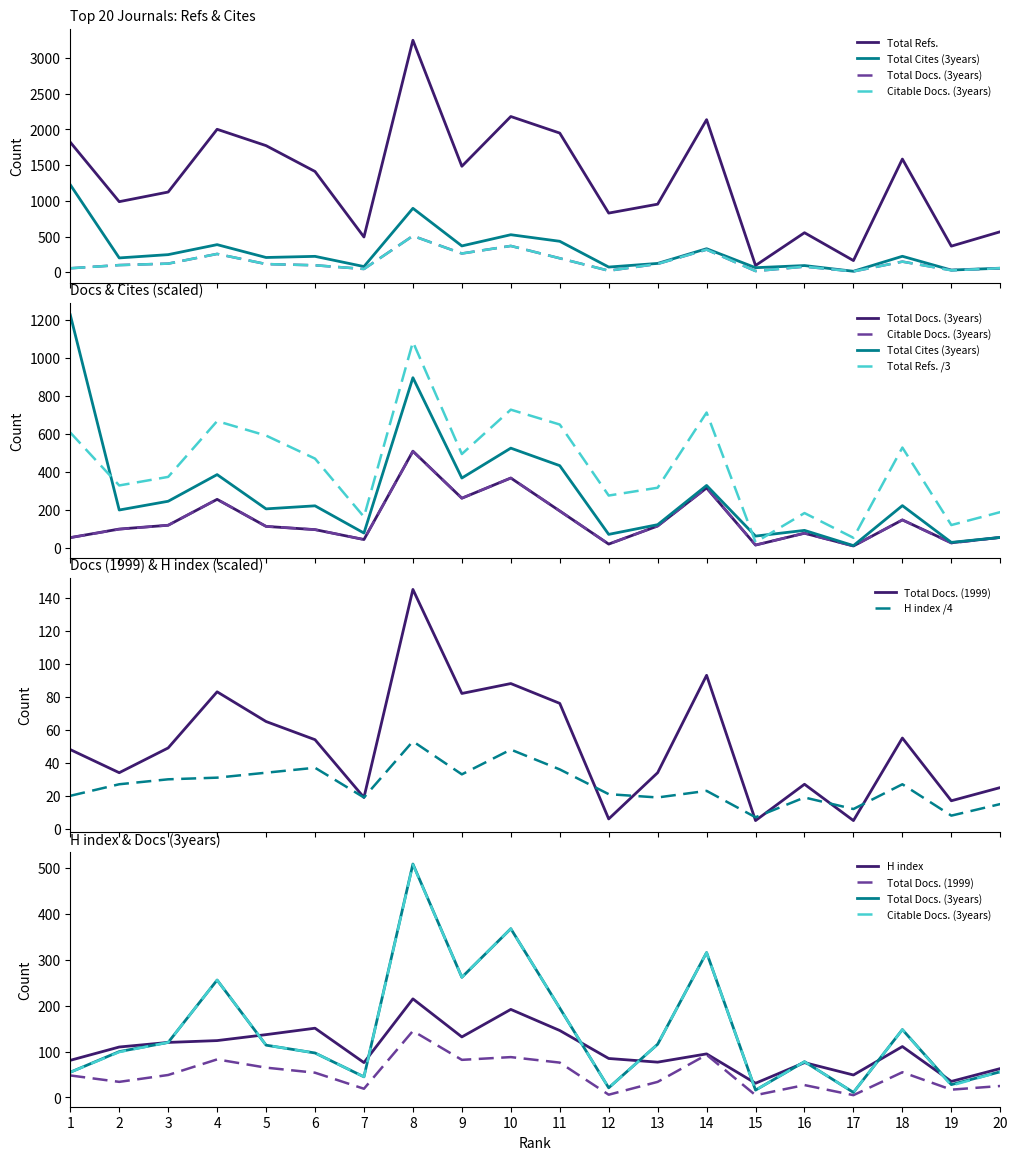

Is it true that Total Docs. (3years) equals 56 at 20?

True